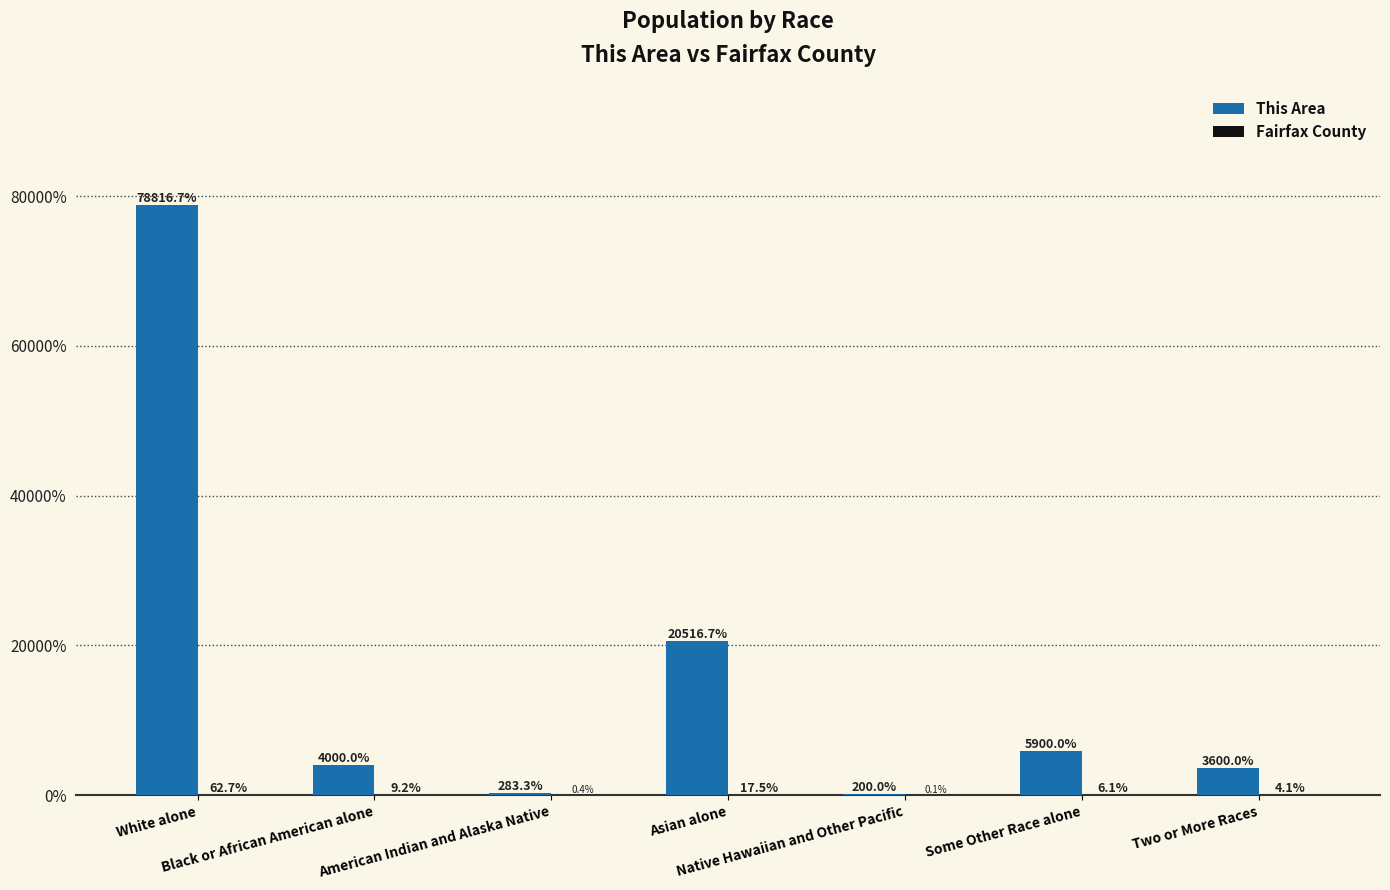

Which series has the largest total across all categories?

This Area